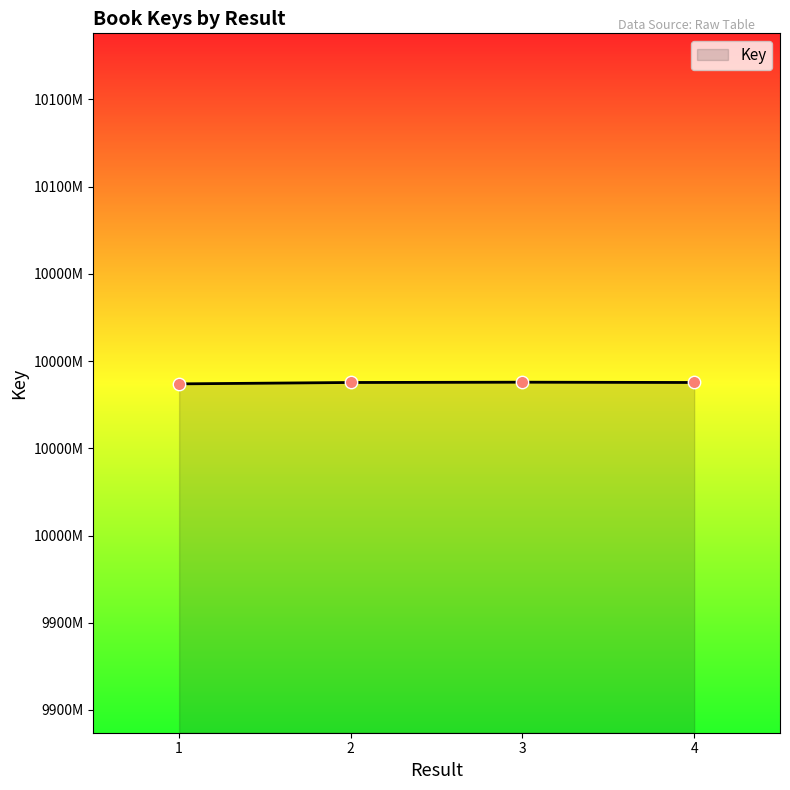

What is the change in value from 1 to 4?

+3969